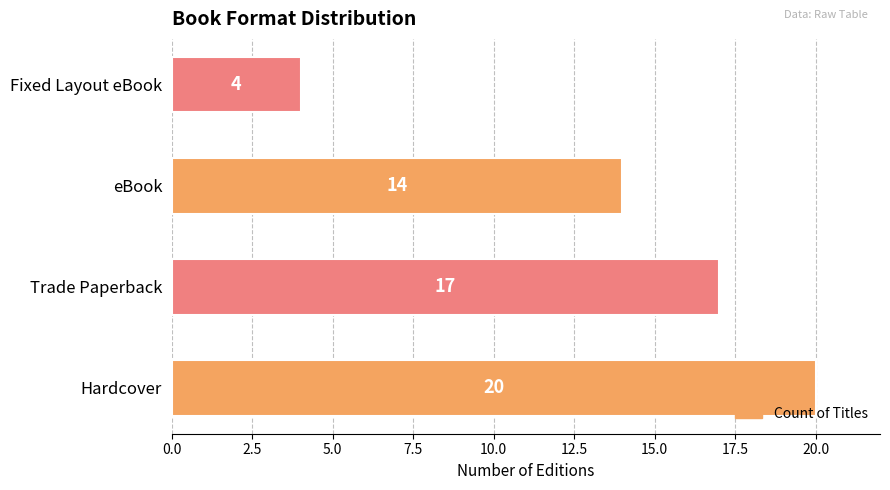

List the labels in order of value, largest first.

Hardcover, Trade Paperback, eBook, Fixed Layout eBook